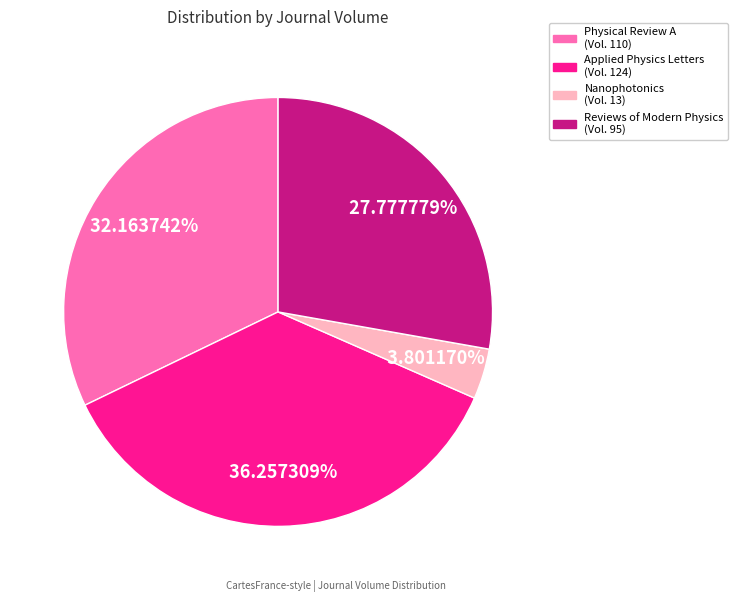

Does any single category account for the majority?

No